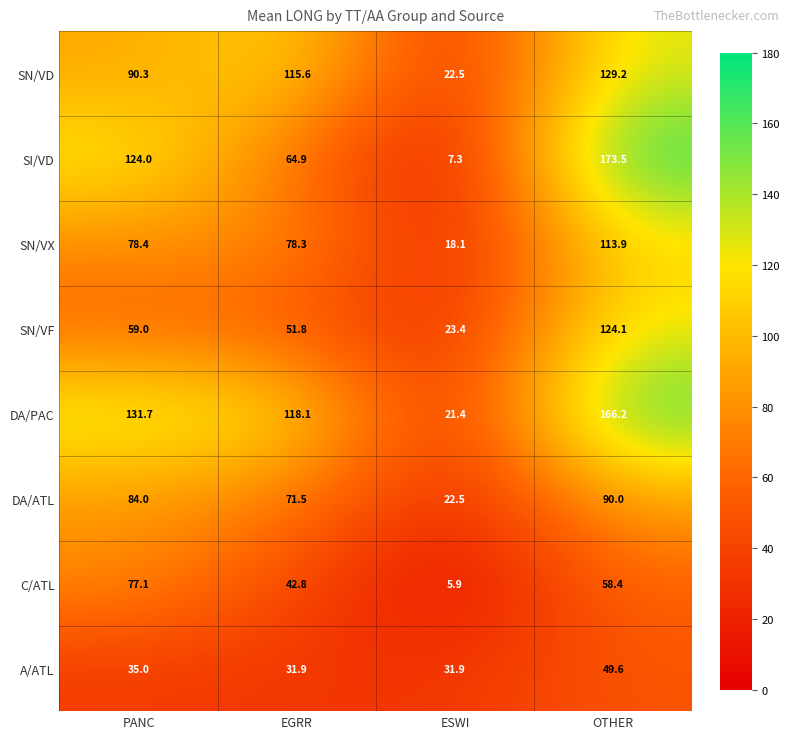

Between ESWI and OTHER, which series saw the biggest shift?

SI/VD